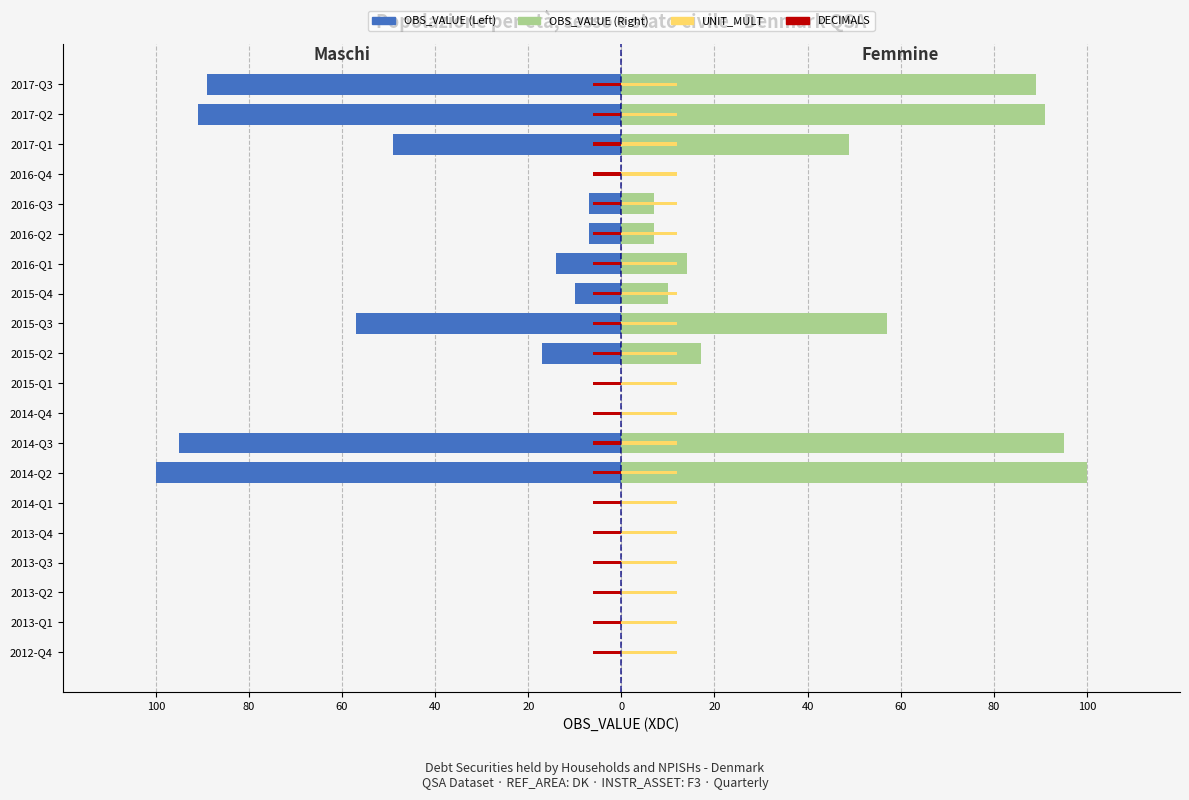

What is the greatest value displayed?

100.0